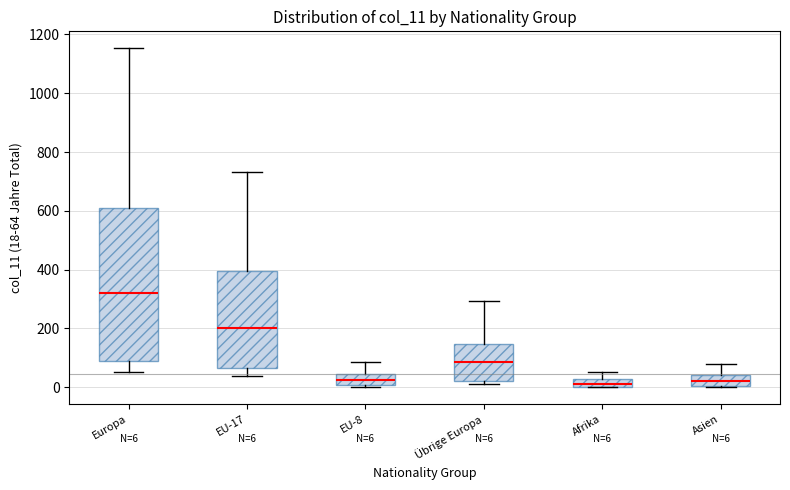

Comparing the boxes themselves (not the whiskers), which one is the tallest?

Europa